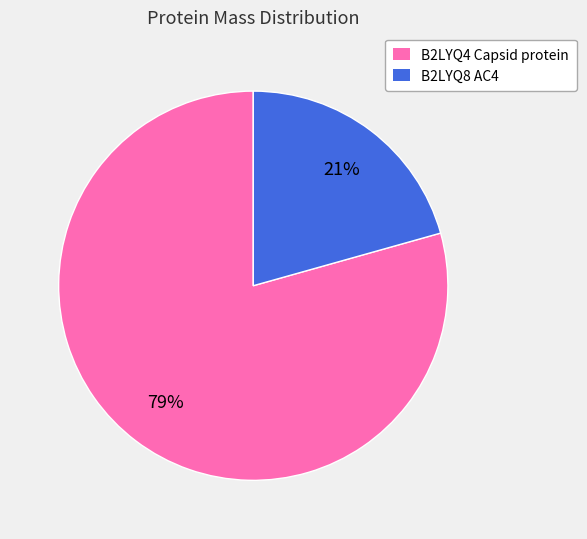

What is the majority slice?

B2LYQ4 Capsid protein